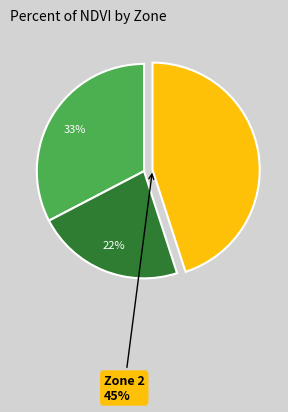

How many slices are in this pie chart?

3